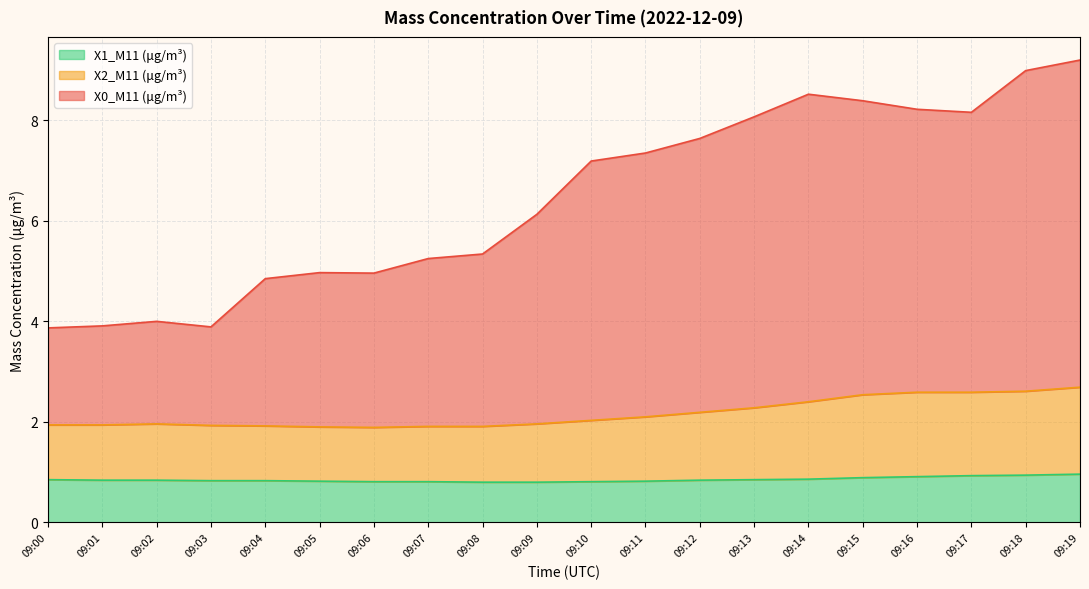

Count the number of data series in this chart.

3